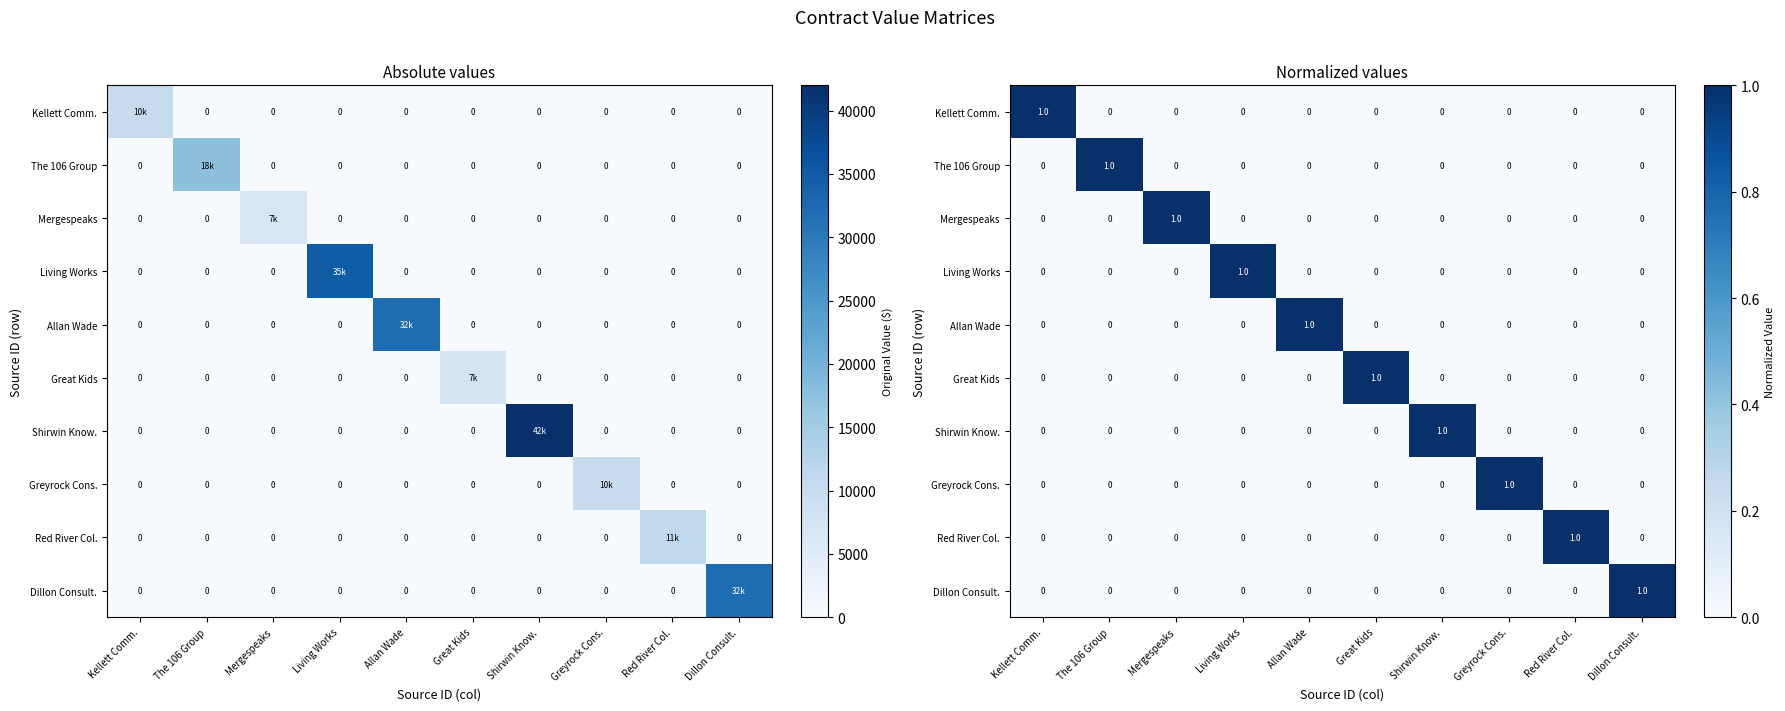

Where is Mergespeaks nearest to the value 0?

Kellett Comm.